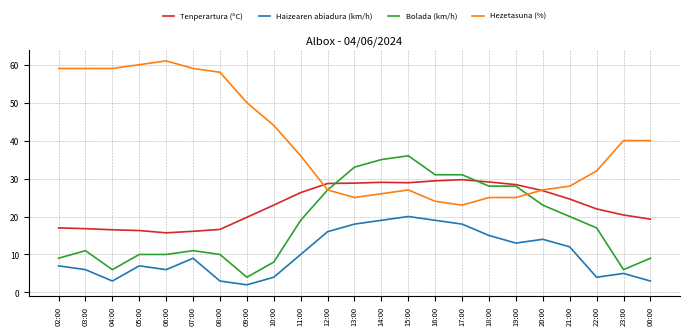

How many lines are shown in the chart?

4